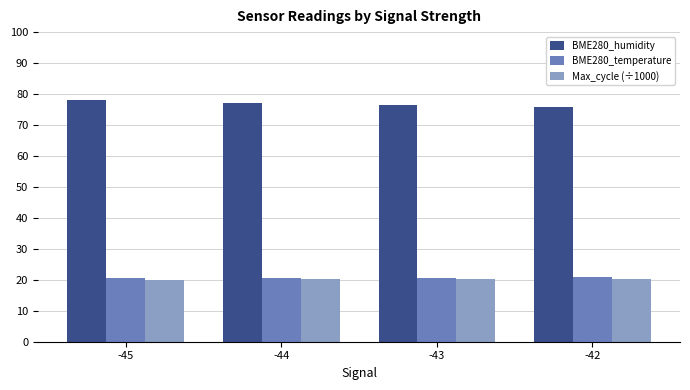

What is the spread (max minus min) of values at -43?

56.2